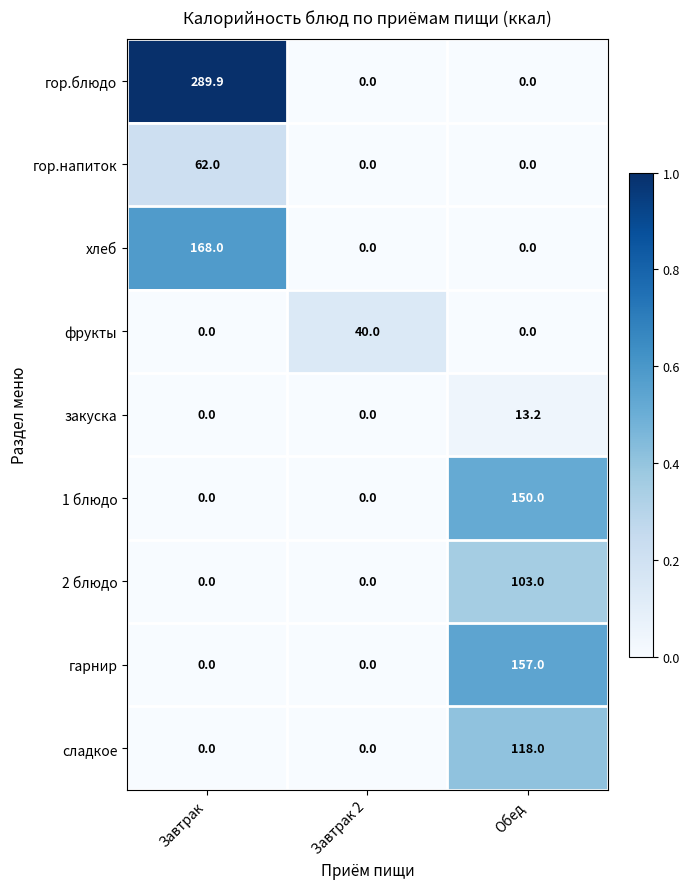

At how many categories does at least one series exceed 0?

3